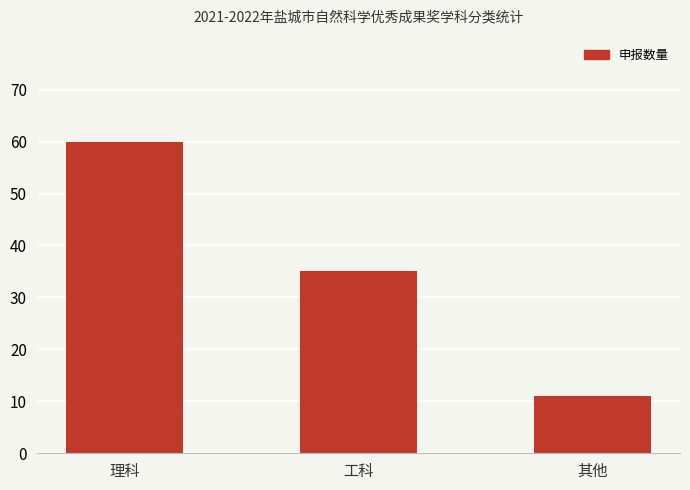

How many series are shown in this chart?

1